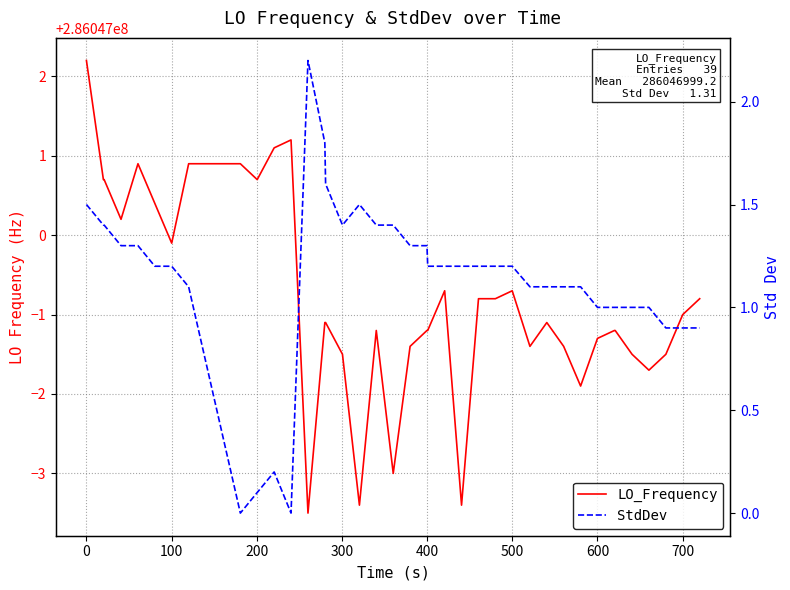

List the series in order of their peak value, highest first.

LO_Frequency, StdDev